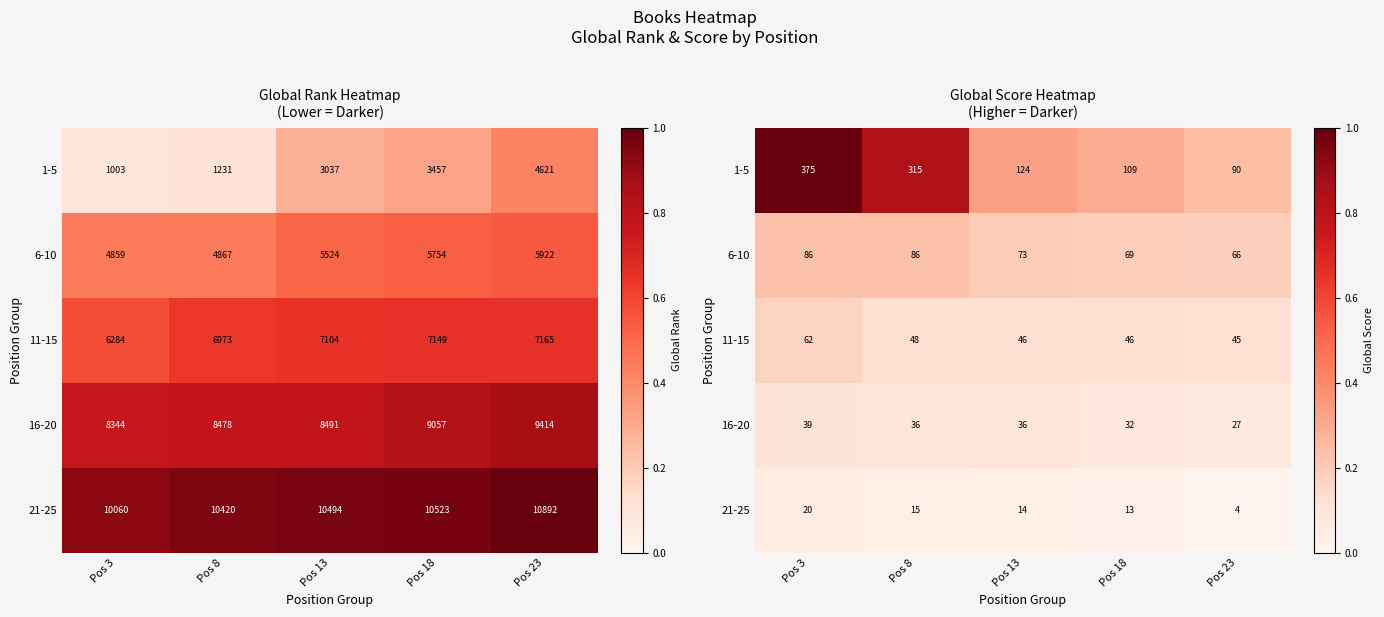

List the labels in order of 21-25 value, largest first.

Pos 3, Pos 8, Pos 13, Pos 18, Pos 23